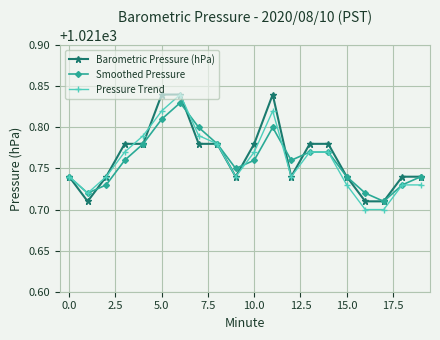

How many distinct data groups are displayed?

3